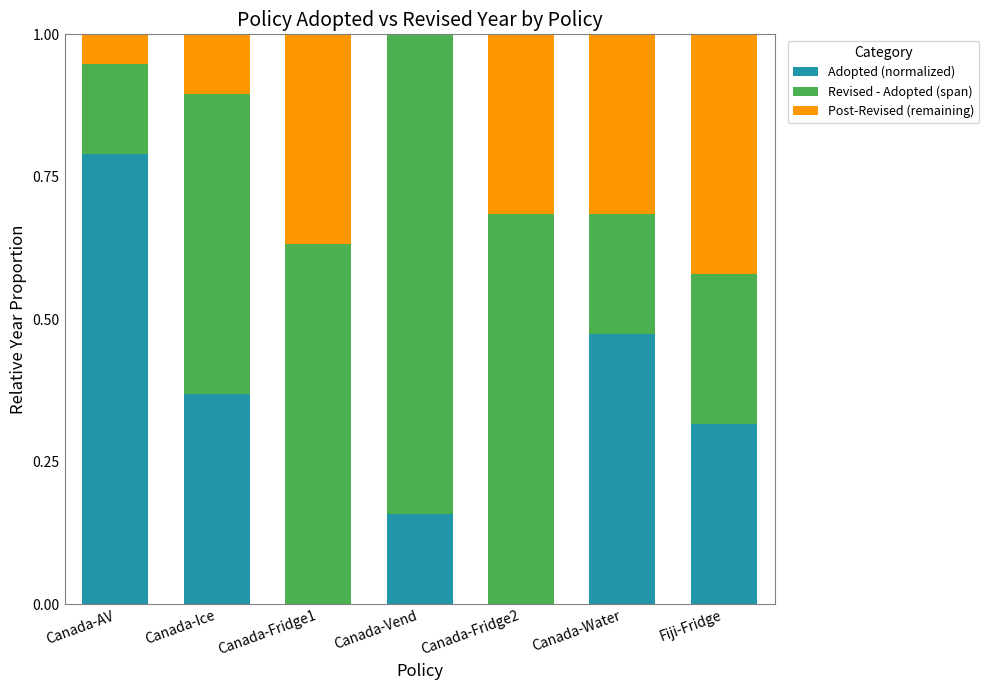

What is the total value across all series at Canada-Fridge2?

1.0